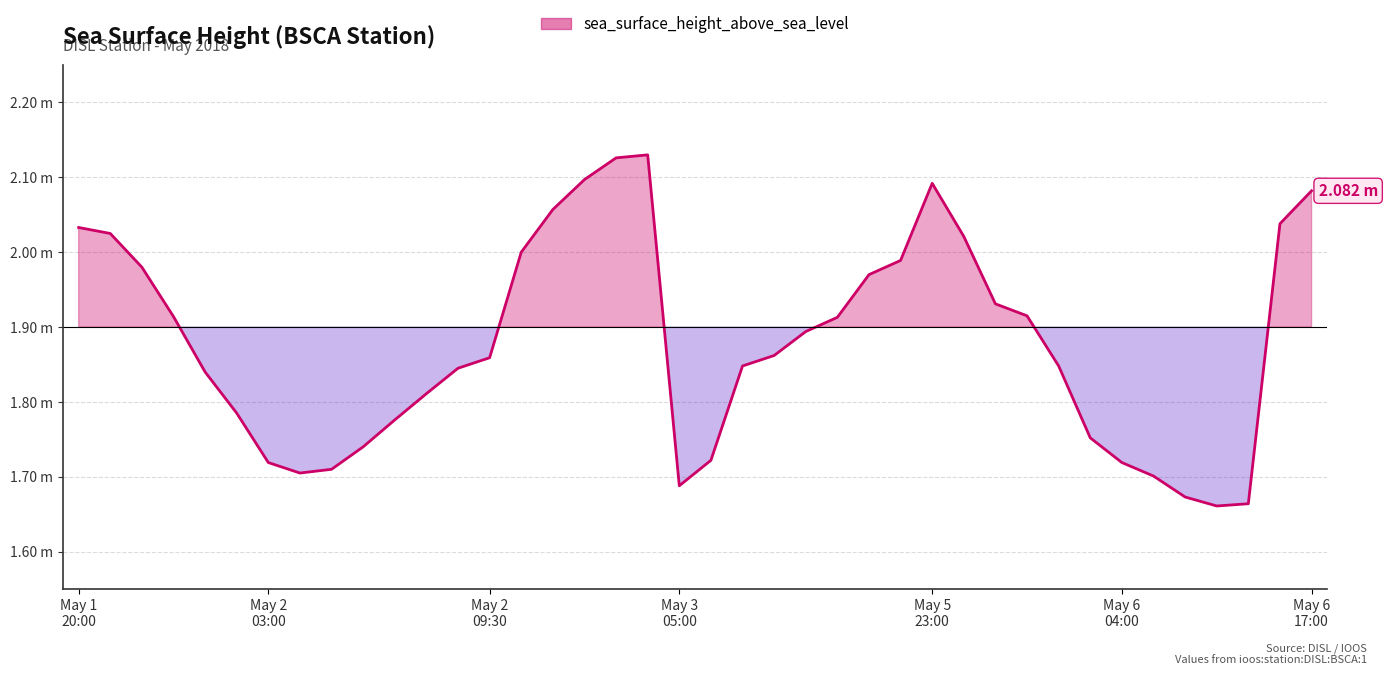

Reading left to right, extract all data points from this chart.

2.0	2.0	2.0	1.9	1.8	1.8	1.7	1.7	1.7	1.7	1.8	1.8	1.8	1.9	2.0	2.1	2.1	2.1	2.1	1.7	1.7	1.8	1.9	1.9	1.9	2.0	2.0	2.1	2.0	1.9	1.9	1.8	1.8	1.7	1.7	1.7	1.7	1.7	2.0	2.1